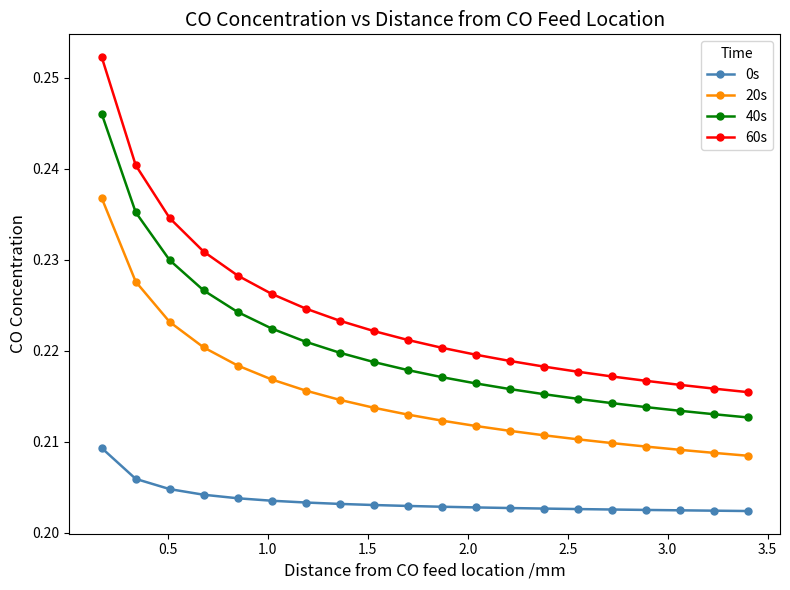

At how many categories does at least one series exceed 0?

20